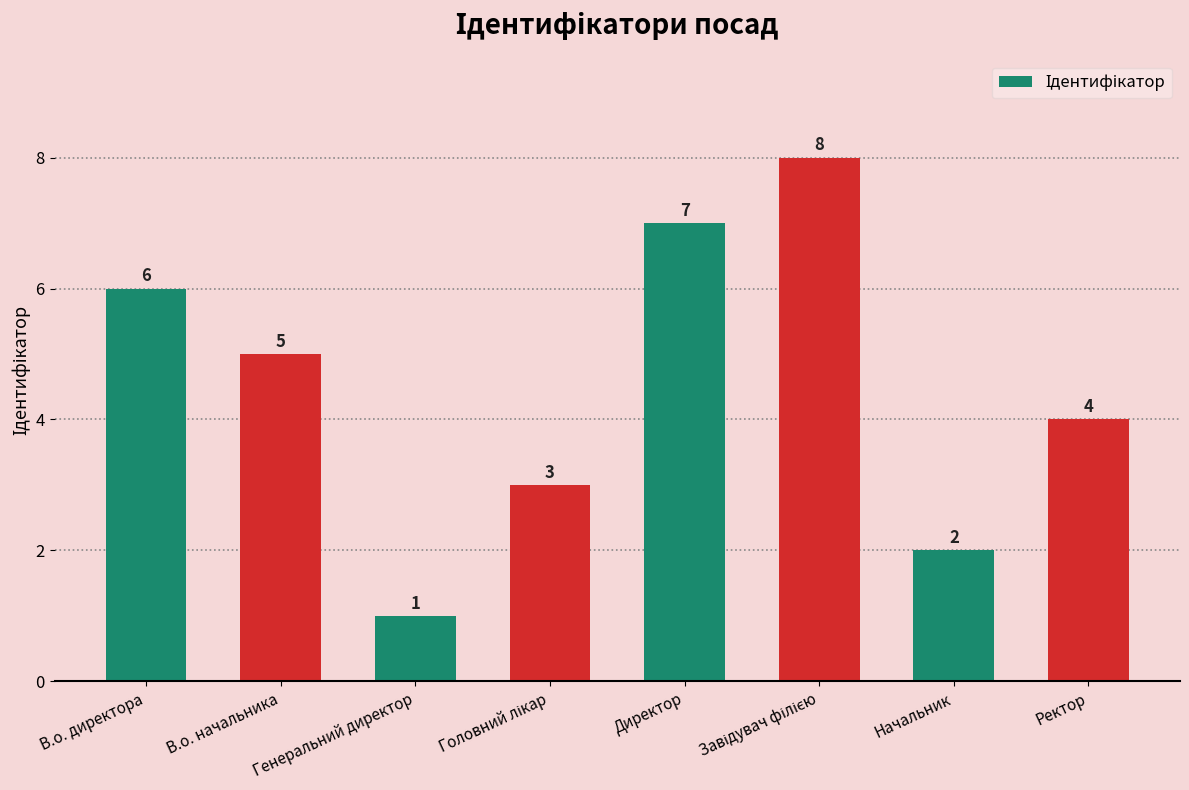

Reading left to right, what are all the values shown in this chart?

6	5	1	3	7	8	2	4